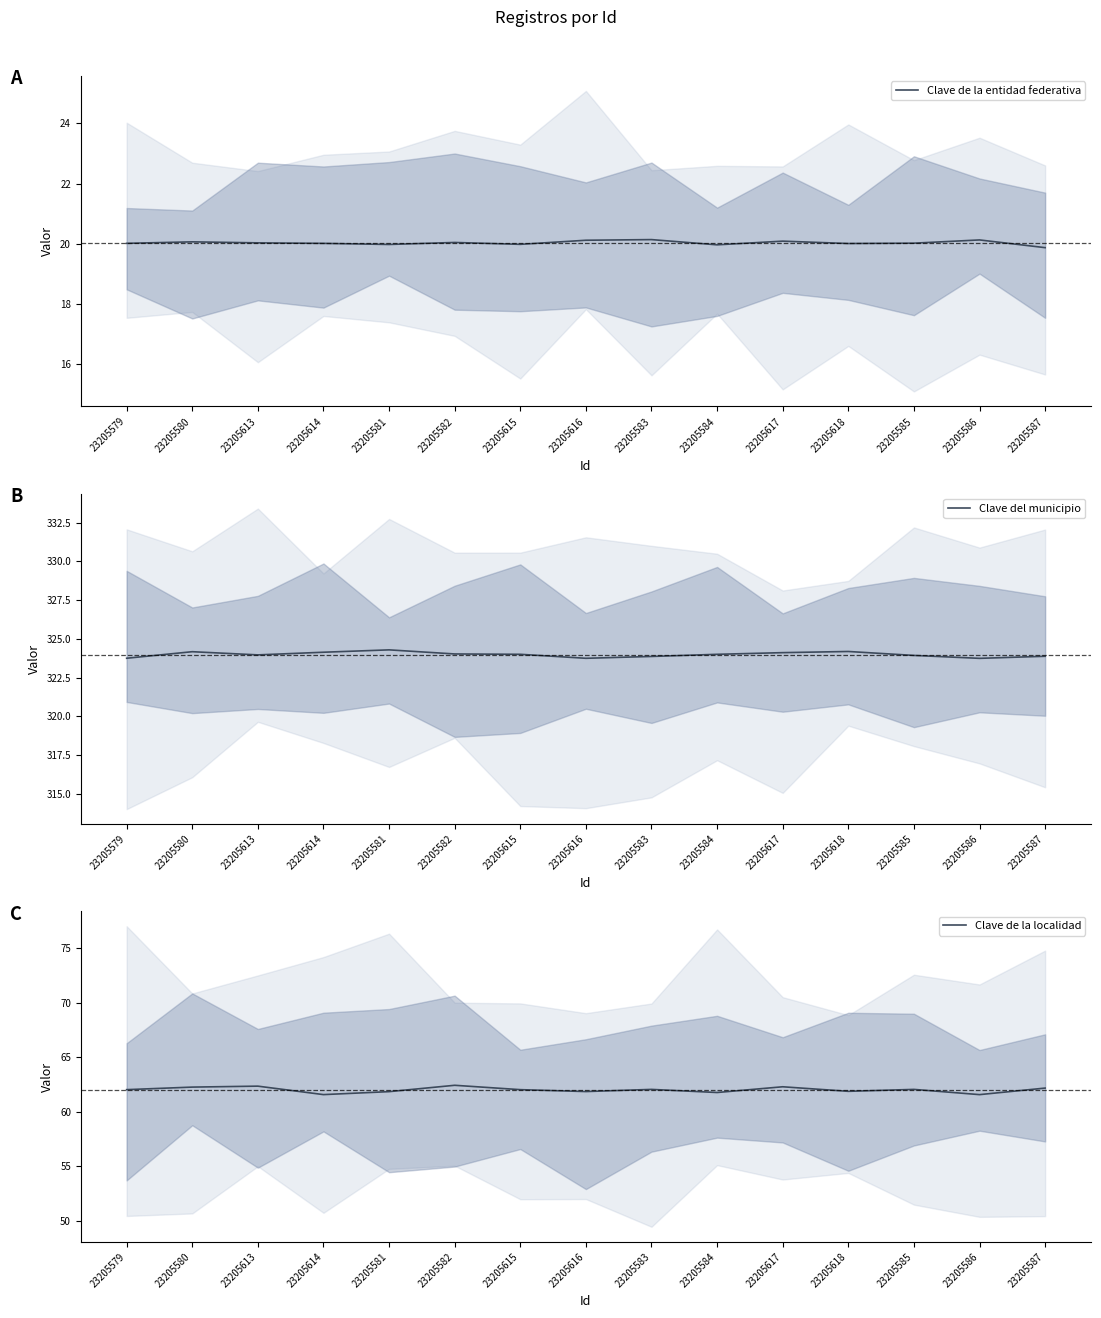

True or false: Clave de la localidad and Clave del municipio intersect in this chart.

False